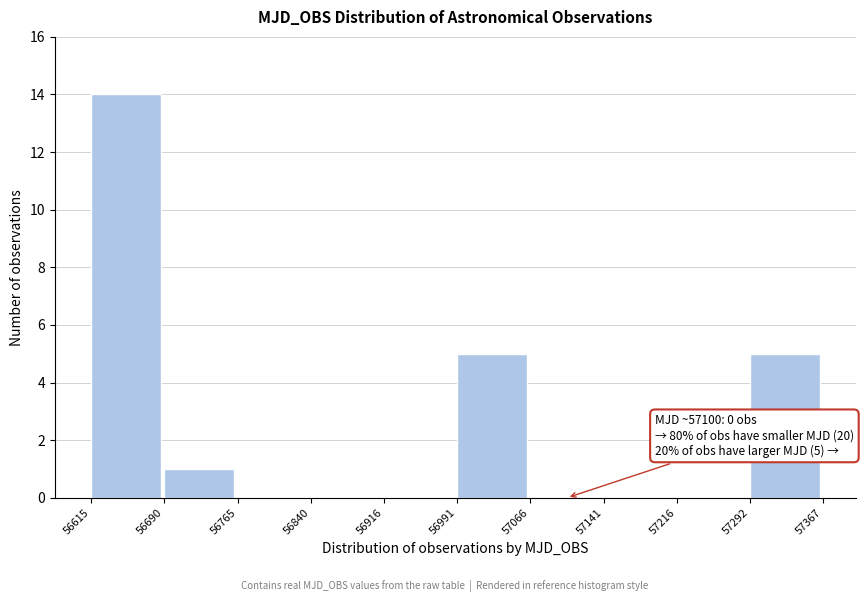

Over which range of the x-axis is the bar tallest?

56615 to 56690